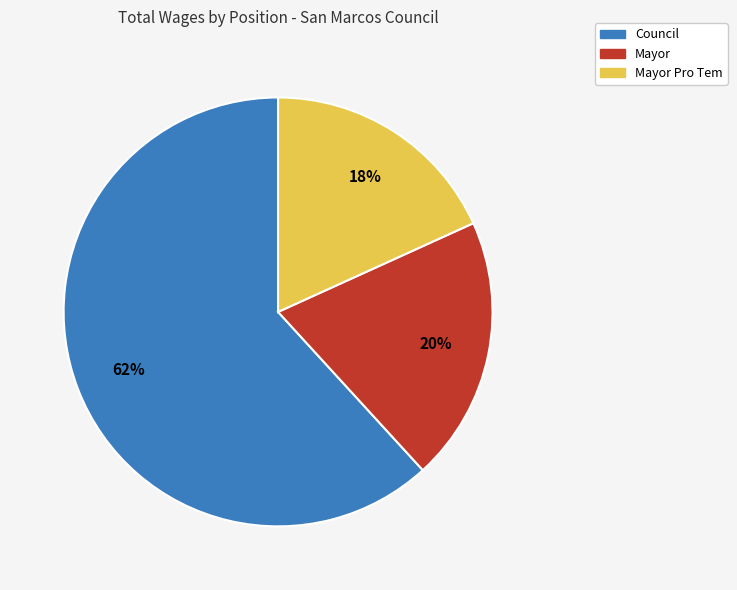

Is there any slice that represents more than half of the pie?

Yes